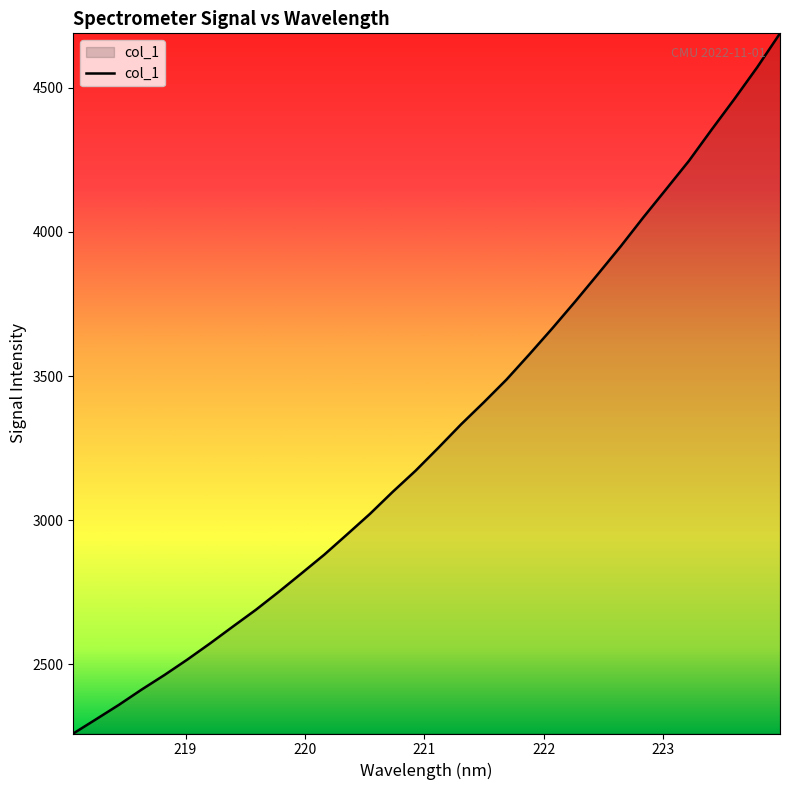

What is the smallest value displayed?

2260.2